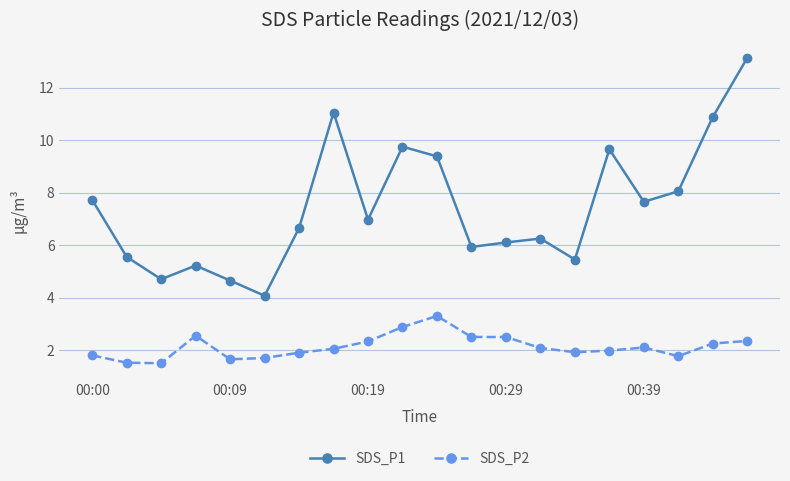

In SDS_P1, how many points are lower than both neighbors (excluding endpoints)?

6